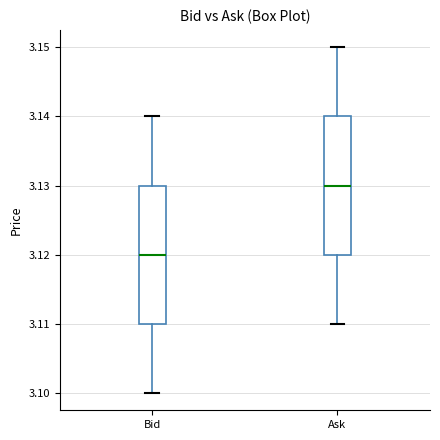

Where does the lower whisker of the box for Bid end on the y-axis? The values are not printed on the chart, so give them approximately, as read against the axis.

3.10